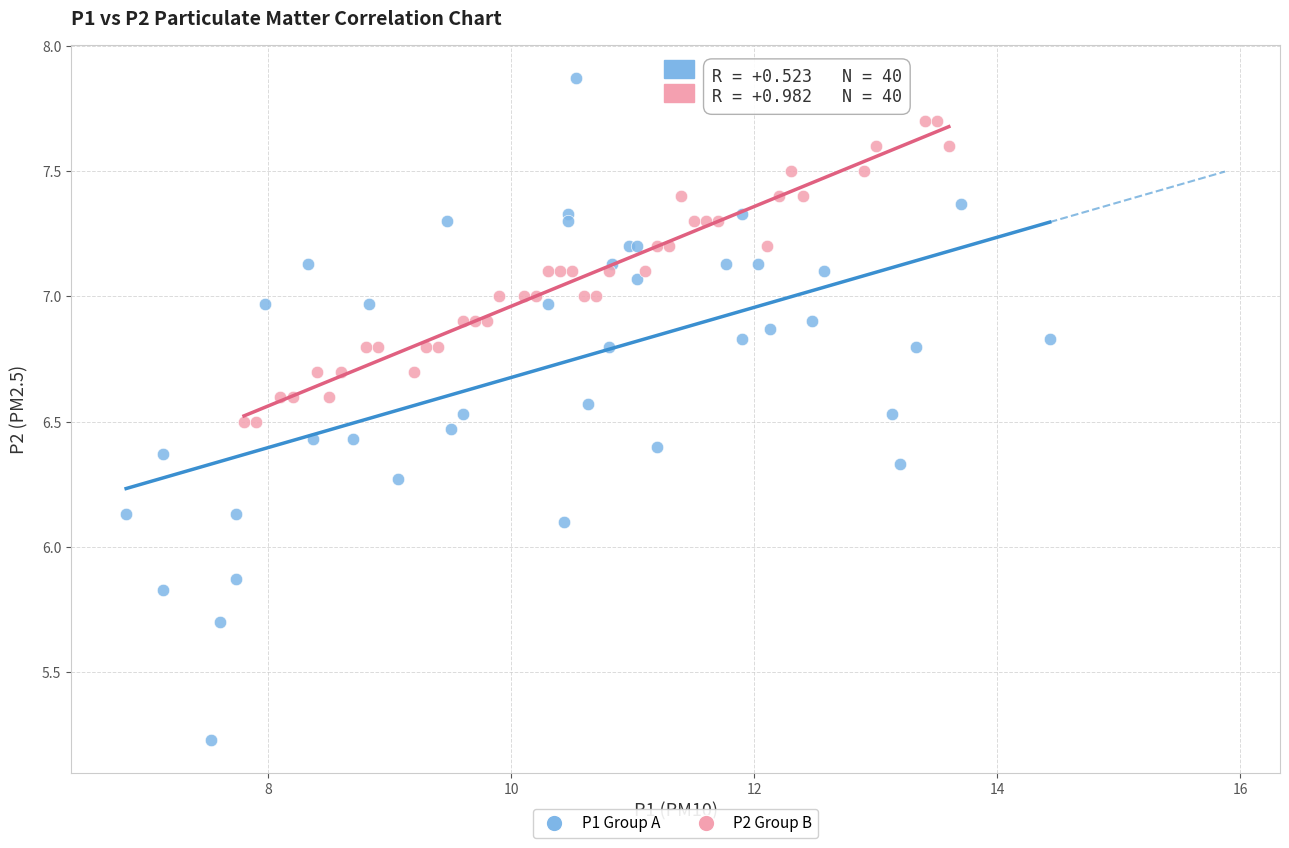

Which series has the widest spread of Y values?

P1 Group A